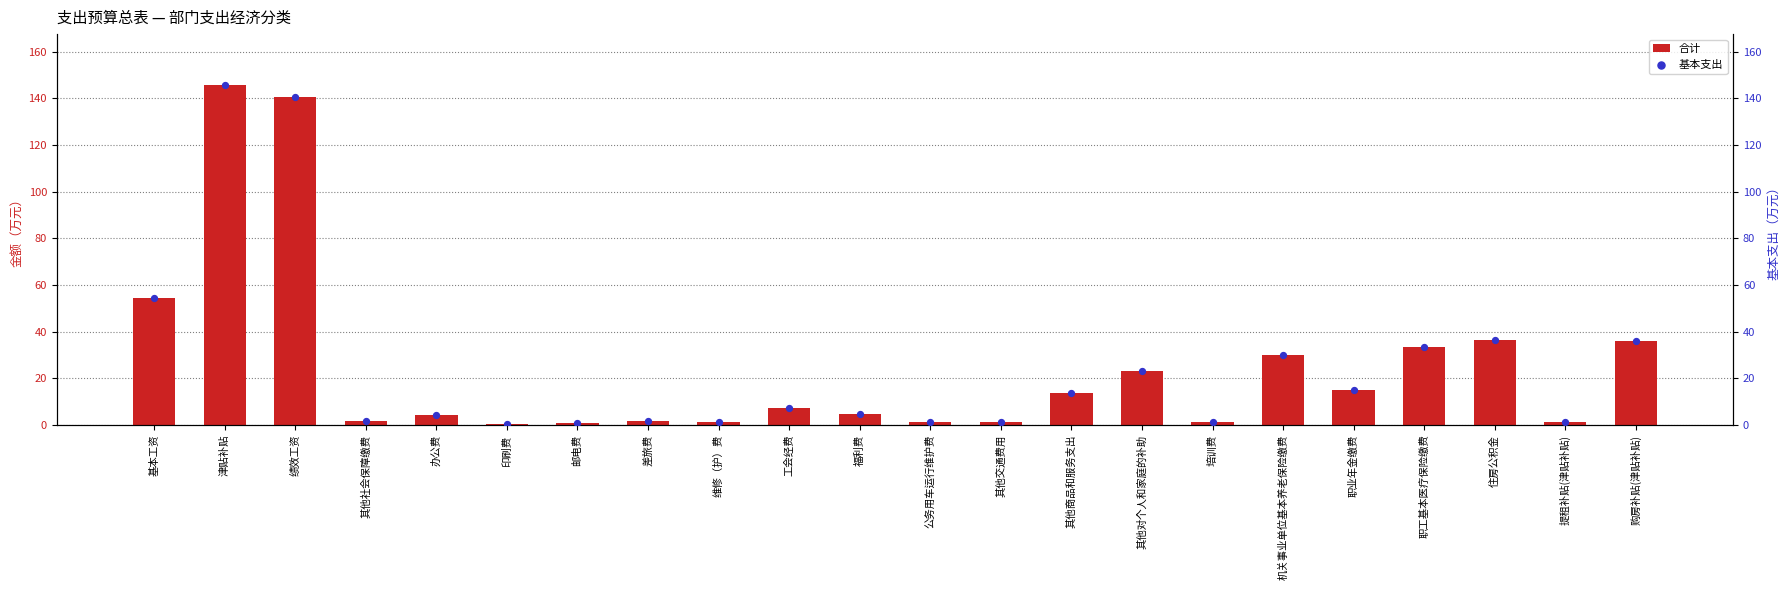

Which series reaches the maximum Y coordinate?

合计